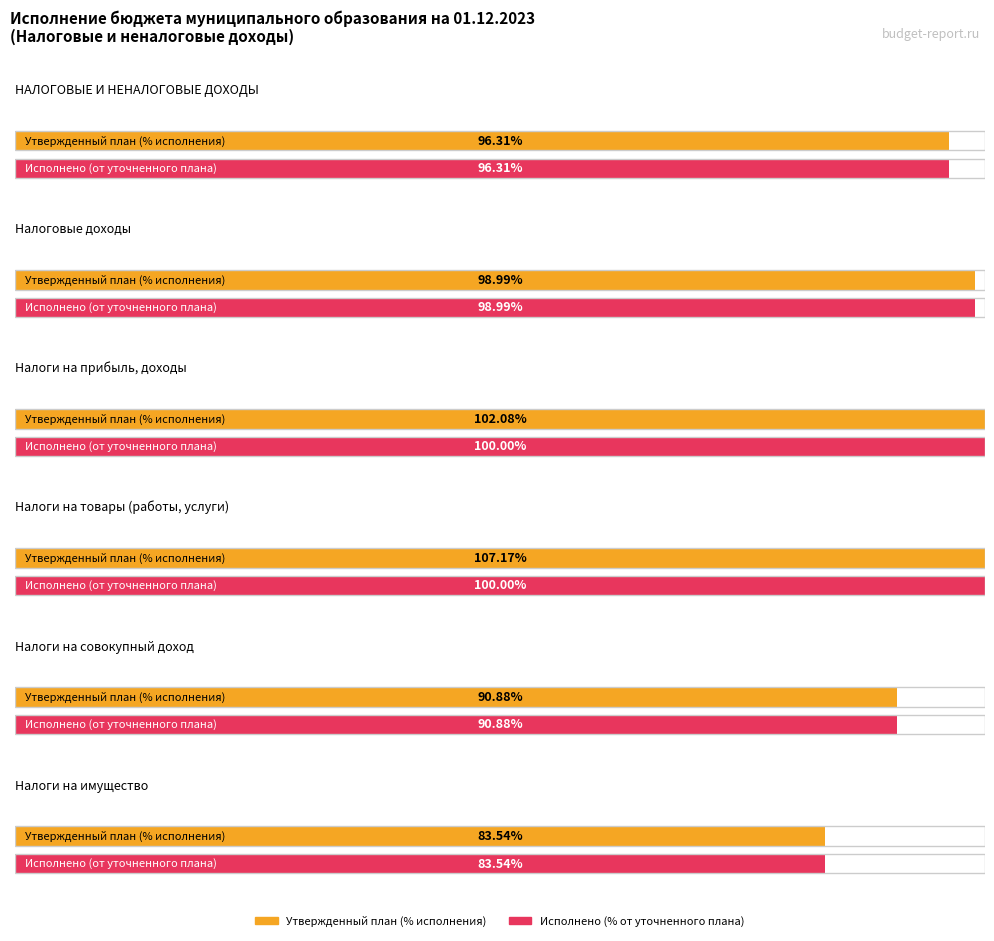

What is the label of the 6th bar from the right?

НАЛОГОВЫЕ И
НЕНАЛОГОВЫЕ ДОХОДЫ